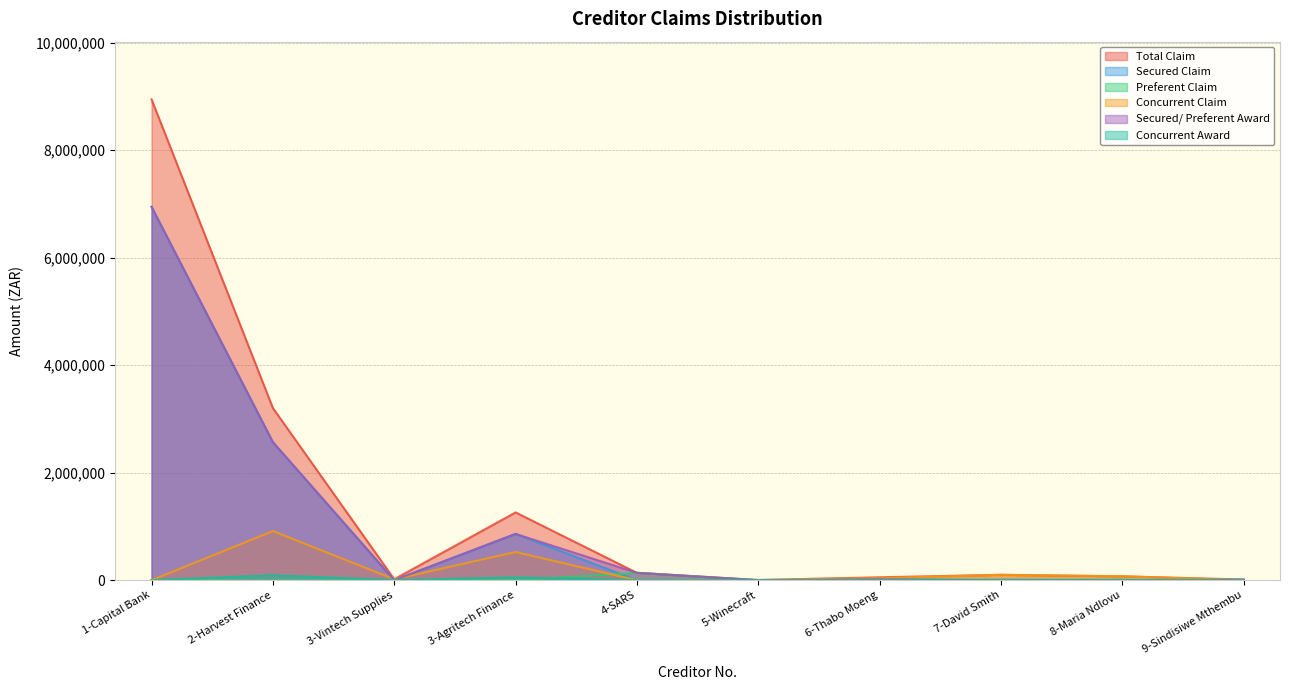

What is the sum of the Preferent Claim values at 2-Harvest Finance and 6-Thabo Moeng?

16000.0